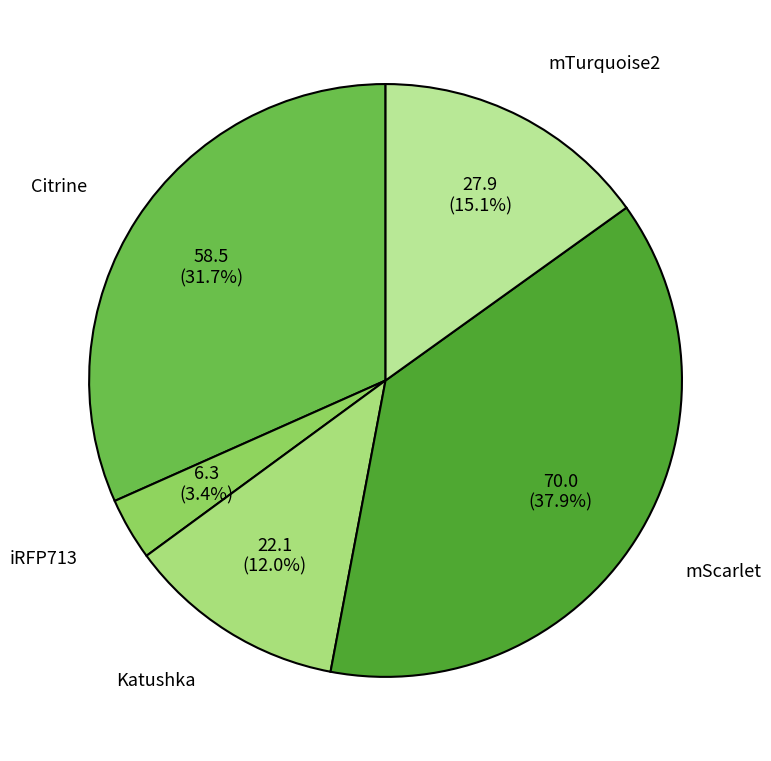

To the nearest percent, what percentage of the pie is mScarlet?

38%